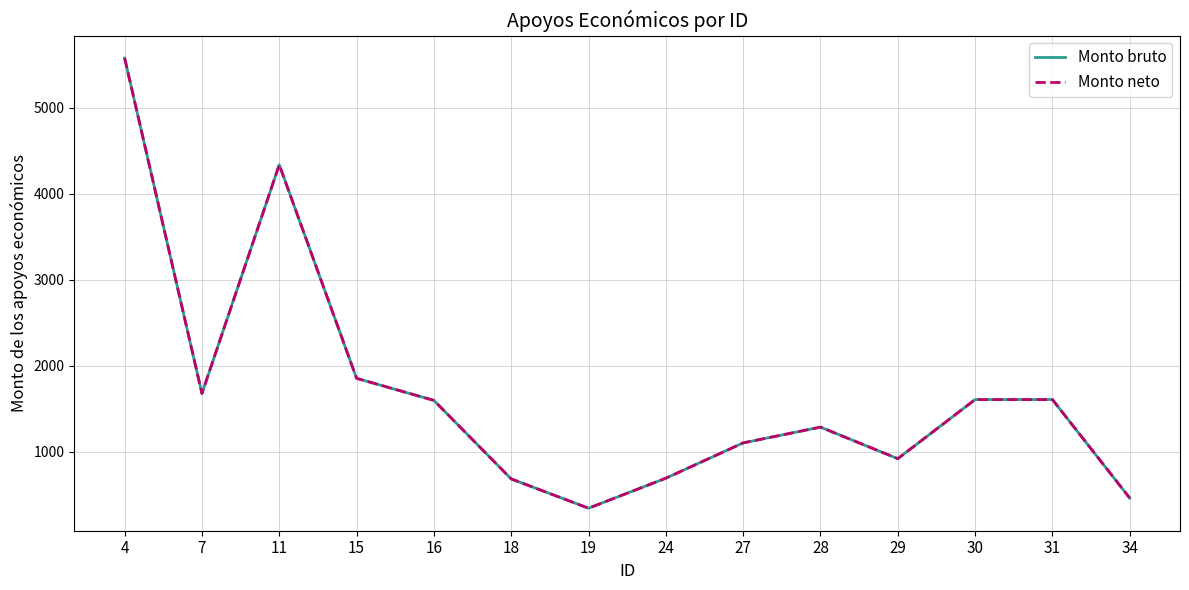

The Monto bruto series shows 690.2 at 24. True or false?

True